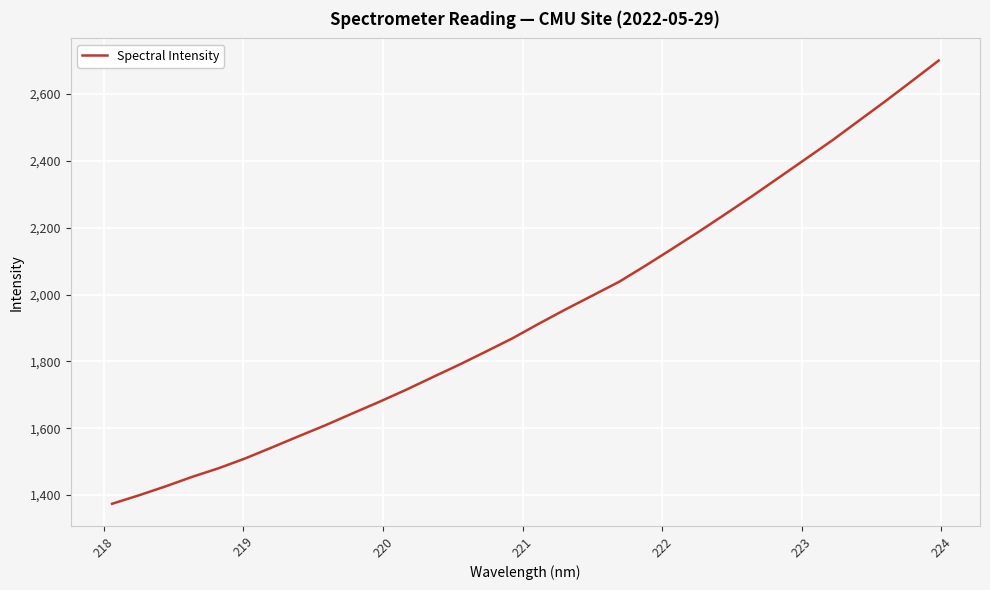

What is the greatest value displayed?

2700.0